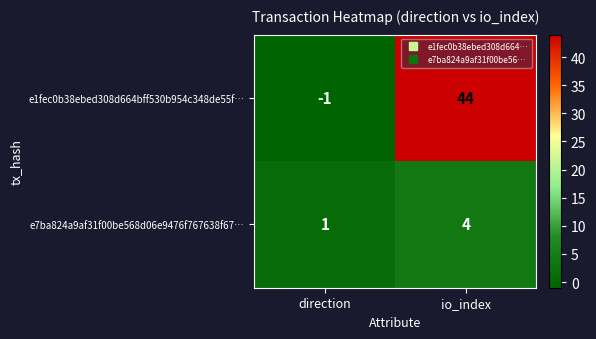

Is it true that e7ba824a9af31f00be568d06e9476f767638f67… equals 2 at direction?

False